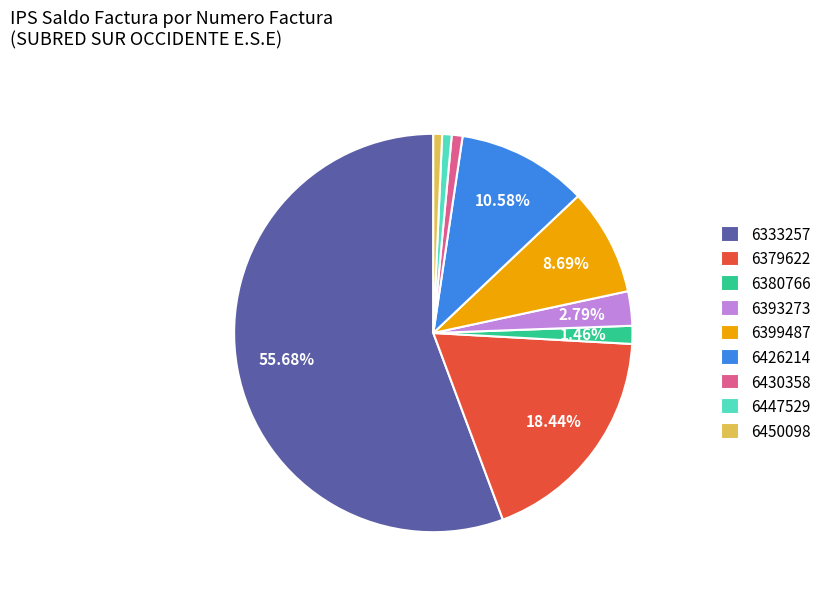

Is 6393273 the majority of the pie?

No